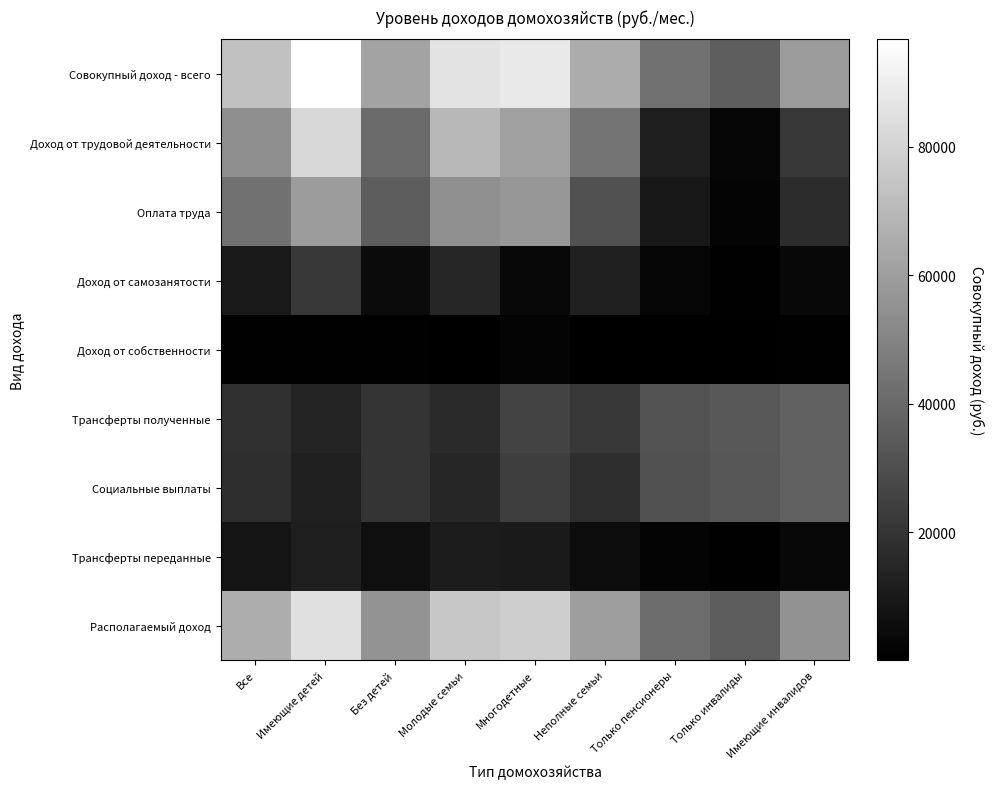

Which has a higher value, Имеющие детей or Имеющие инвалидов?

Имеющие детей